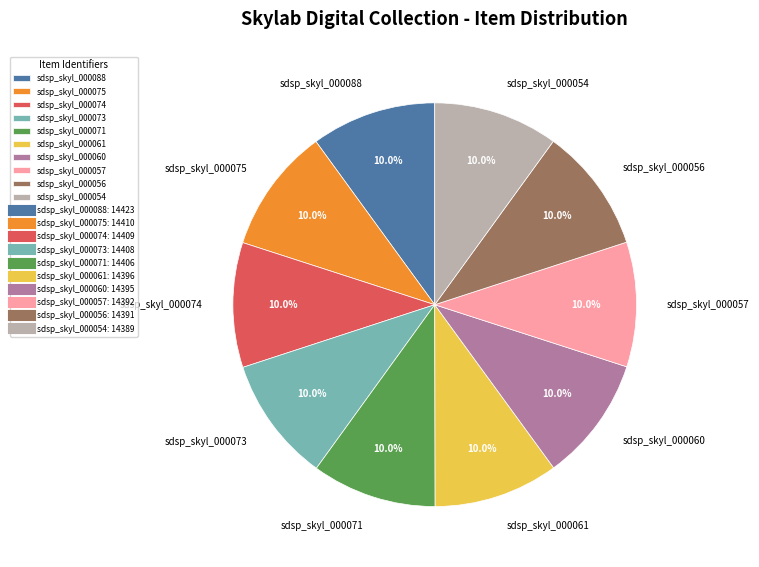

What is the ratio of the value at sdsp_skyl_000054 to the value at sdsp_skyl_000057?

1.0